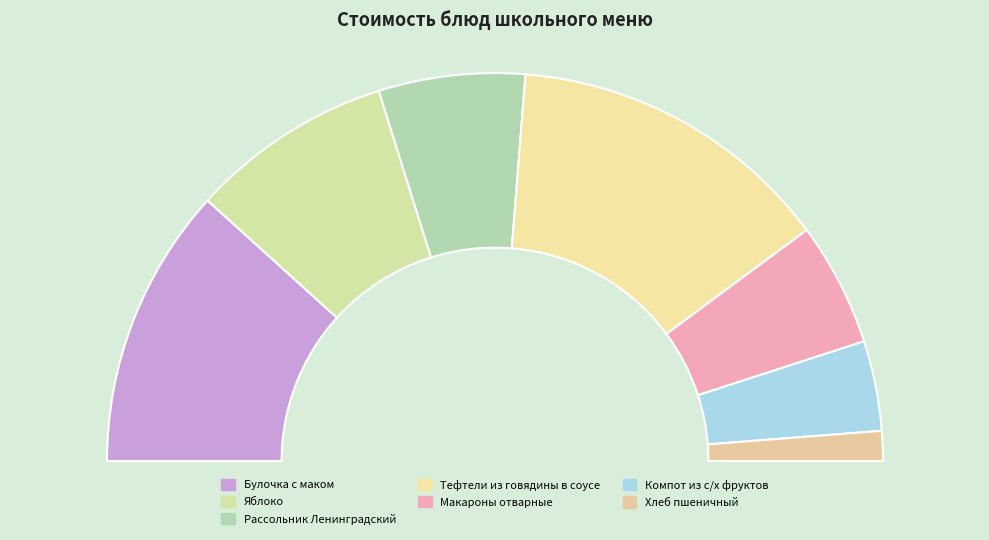

Which category has the smallest portion of the pie?

Хлеб пшеничный